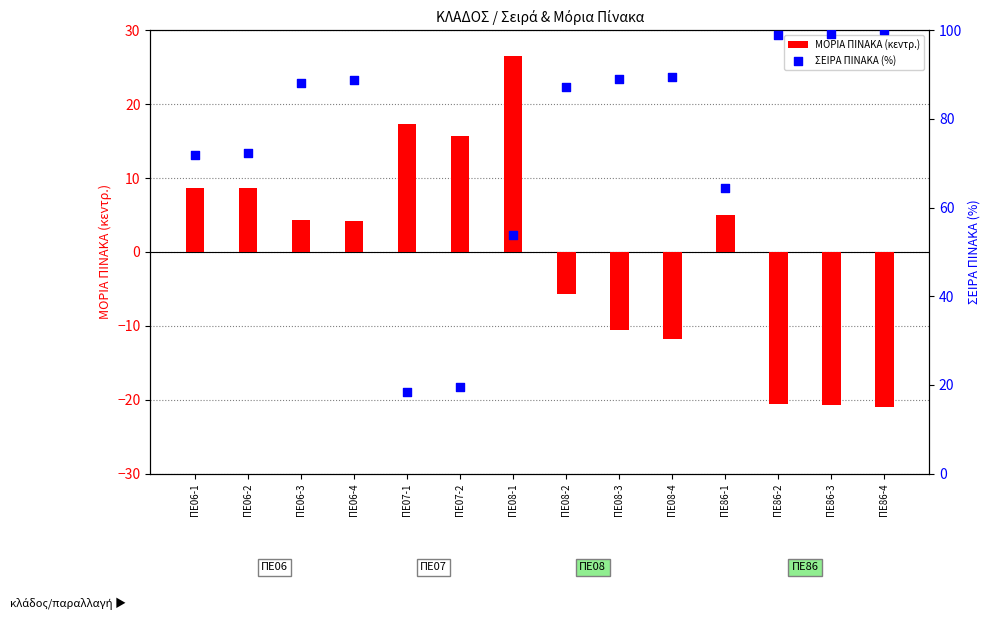

Which series reaches the maximum Y coordinate?

ΣΕΙΡΑ ΠΙΝΑΚΑ (%)